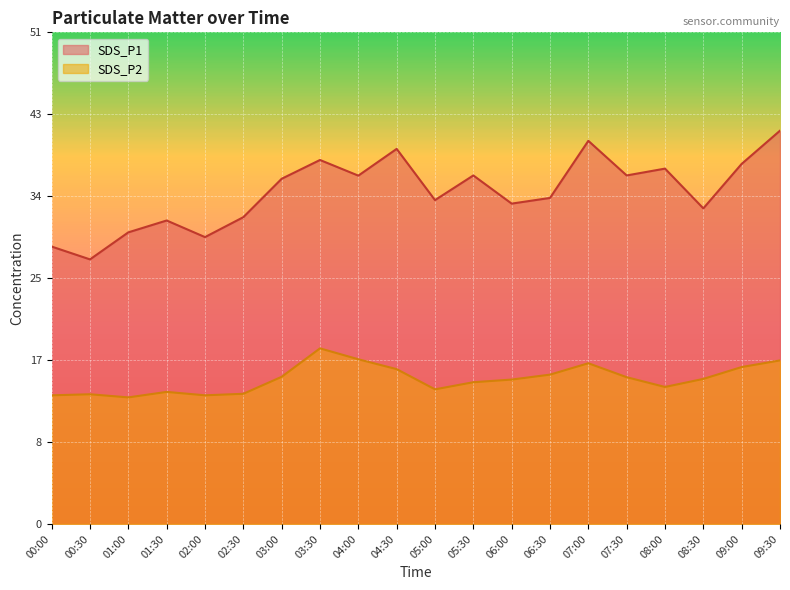

The value of SDS_P2 at 08:30 is 15.3. True or false?

True